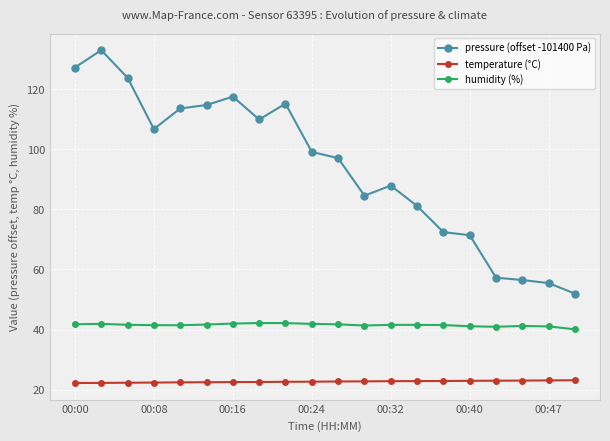

What is the difference between the maximum and minimum values in the pressure (offset -101400 Pa) series?

81.0